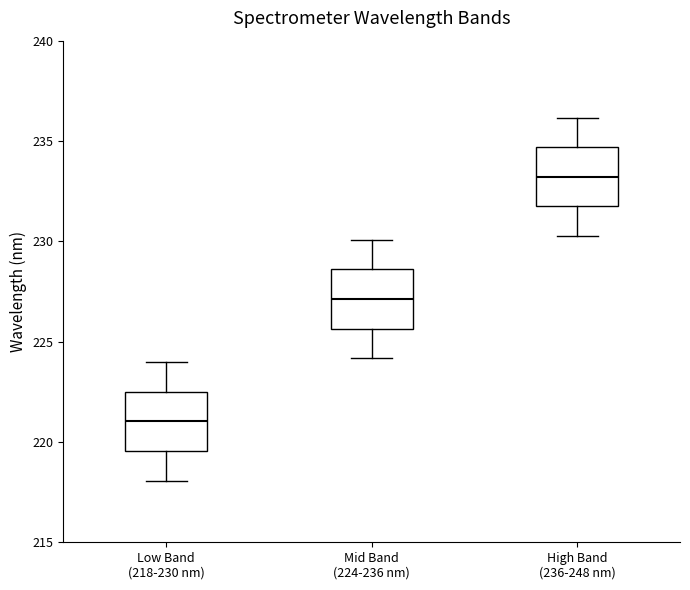

Where is the upper edge of the box for Low Band (218-230 nm) on the y-axis? The values are not printed on the chart, so give them approximately, as read against the axis.

222.5